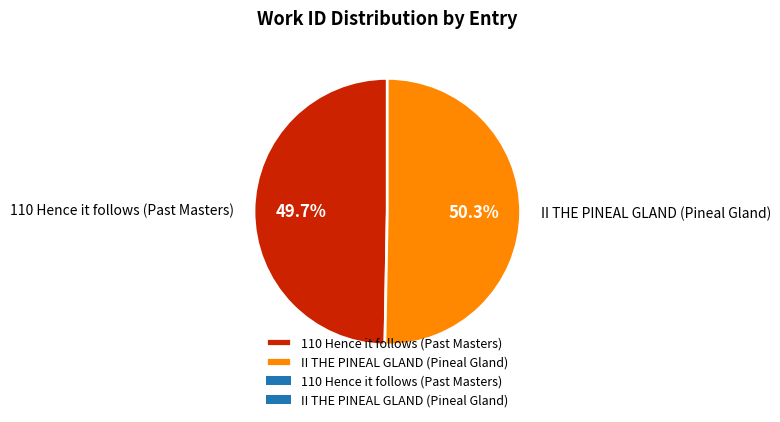

To the nearest percent, what percentage of the pie is II THE PINEAL GLAND (Pineal Gland)?

50%